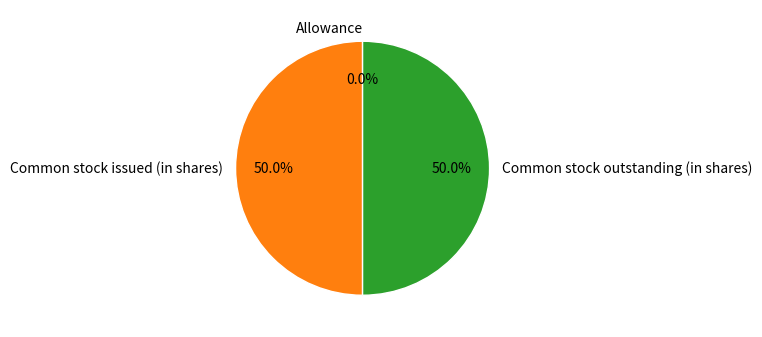

Is it true that Common stock outstanding (in shares) is 60% of the pie?

False